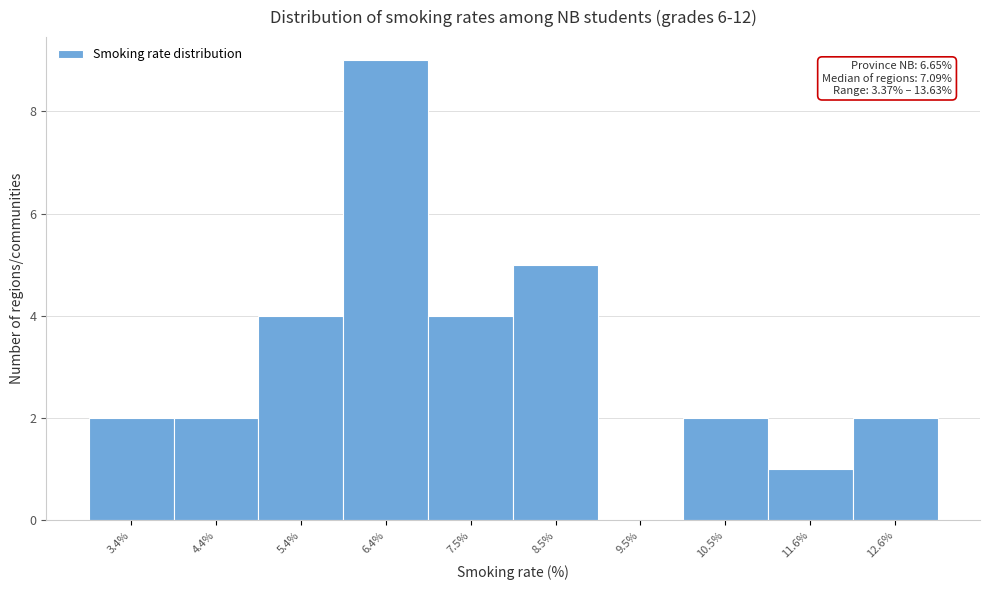

Reading left to right, transcribe all the data shown in this chart.

3.4%=2	4.4%=2	5.4%=4	6.4%=9	7.5%=4	8.5%=5	9.5%=0	10.5%=2	11.6%=1	12.6%=2